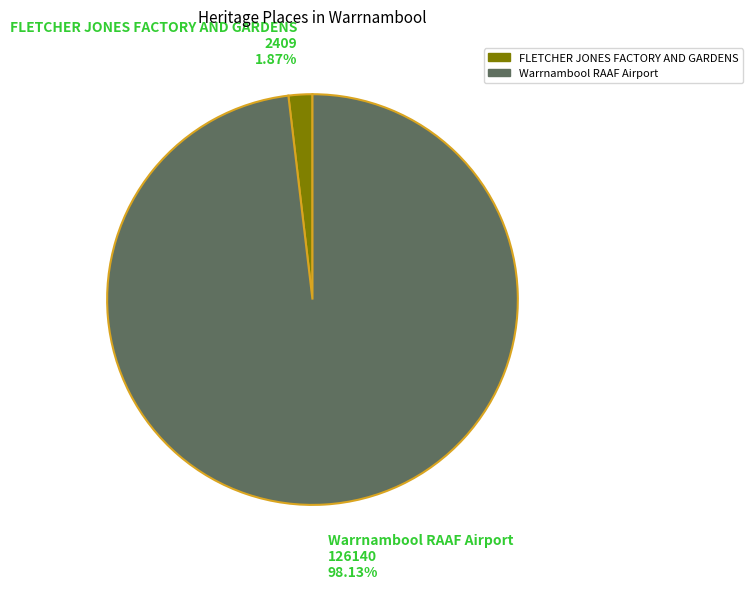

Between FLETCHER JONES FACTORY AND GARDENS and Warrnambool RAAF Airport, which is larger?

Warrnambool RAAF Airport